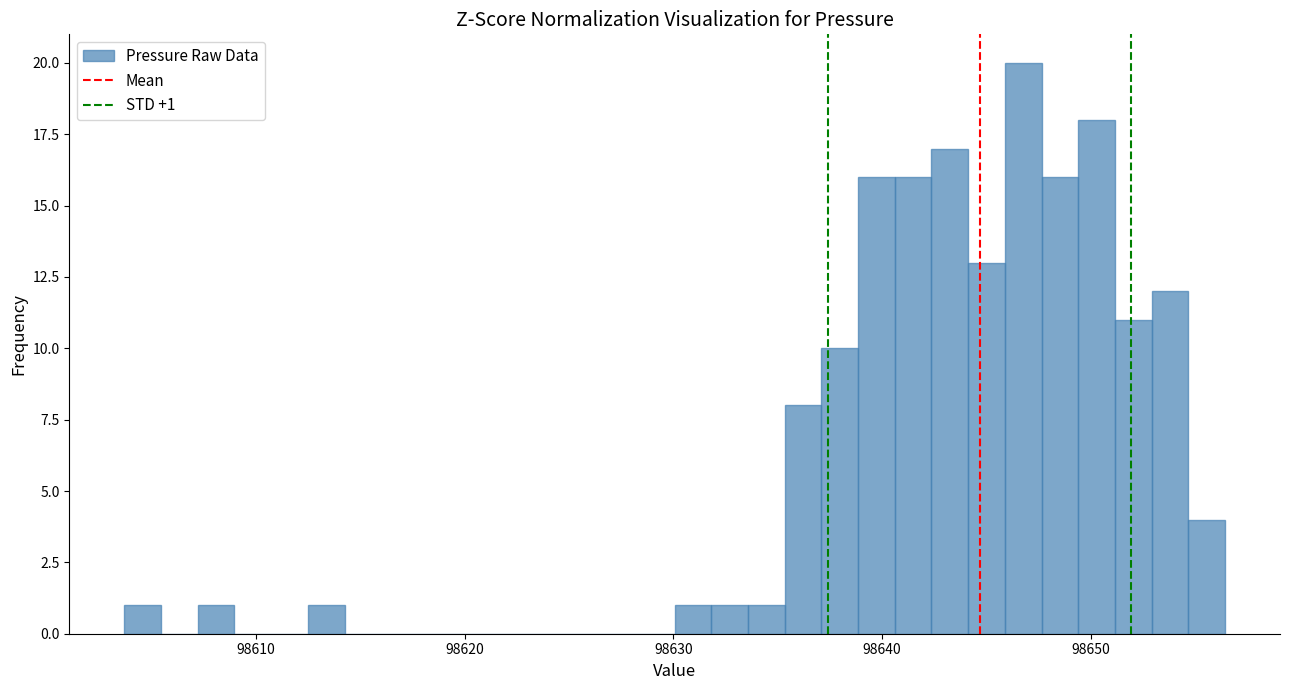

Around what value on the x-axis is the tallest bar? Give the approximate position of its centre, as read against the axis.

98647